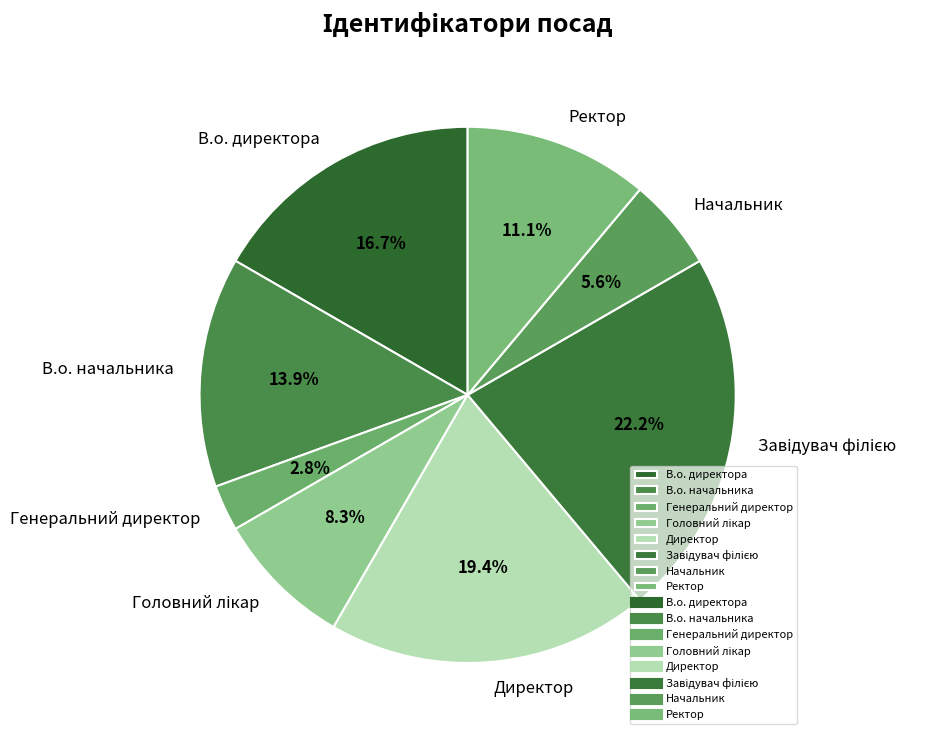

Which category has the smallest portion of the pie?

Генеральний директор